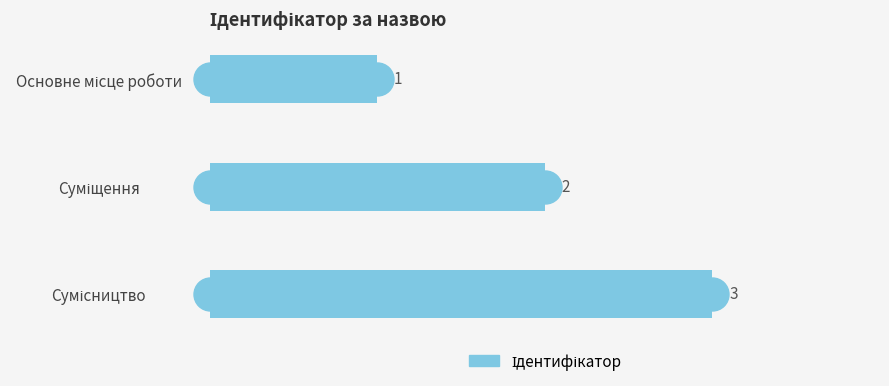

What is the value of the 1st bar from the top?

1